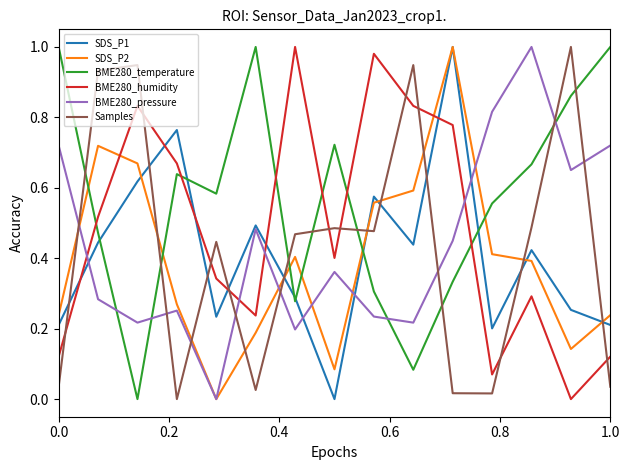

After their last crossing, which series has the higher values: BME280_temperature or Samples?

BME280_temperature